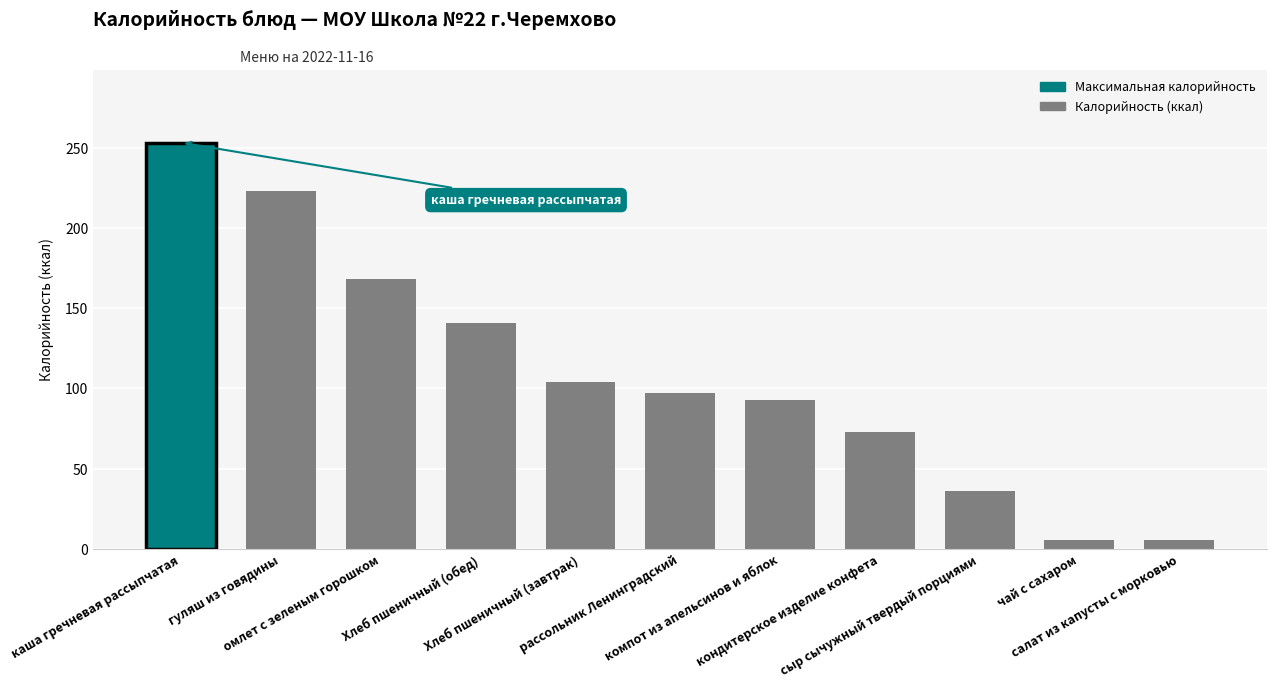

Does the chart contain stacked bars?

No